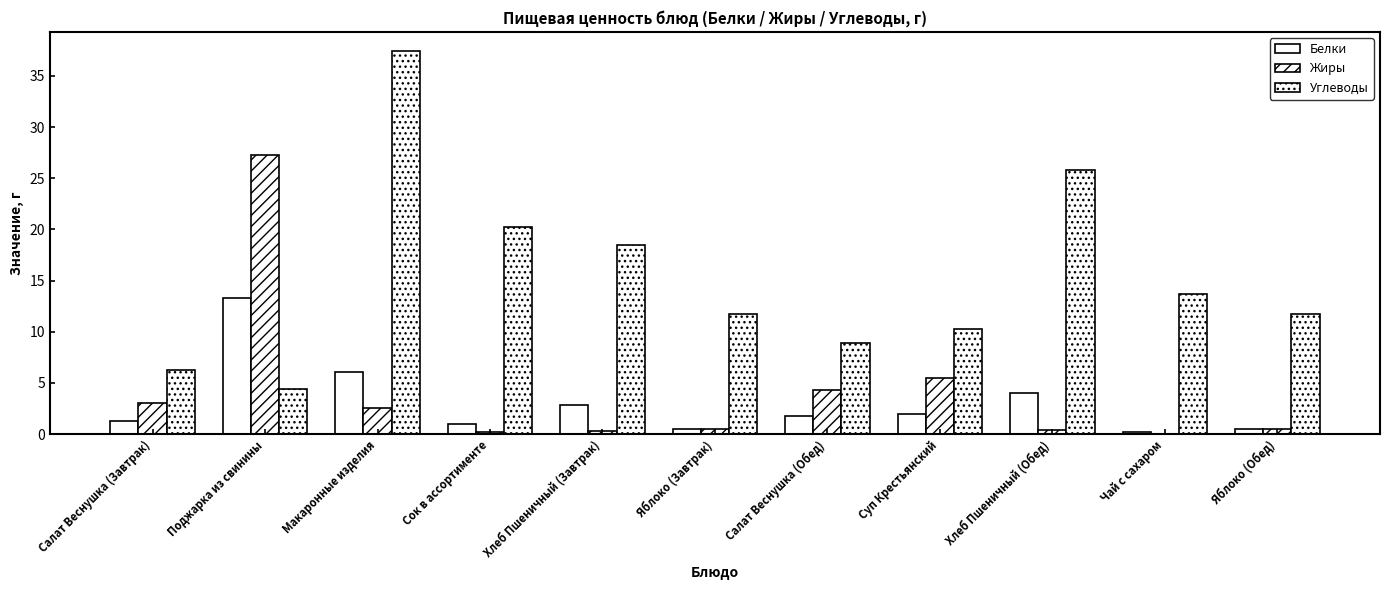

At which category is the sum across all series the highest?

Макаронные изделия